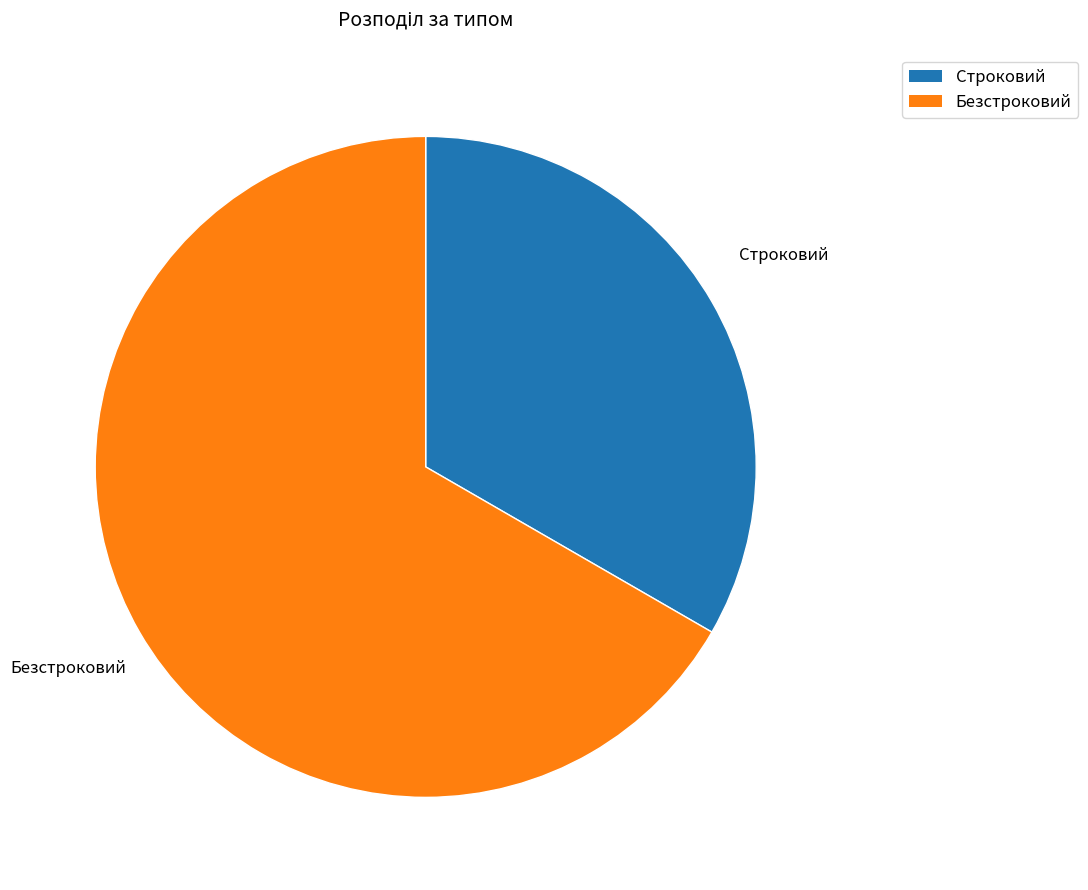

Do Безстроковий and Строковий together represent more than half of the pie?

Yes